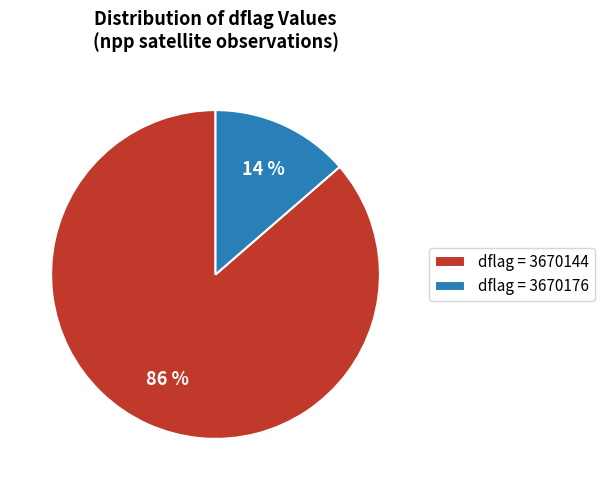

To the nearest percent, what portion does dflag = 3670144 represent?

86%